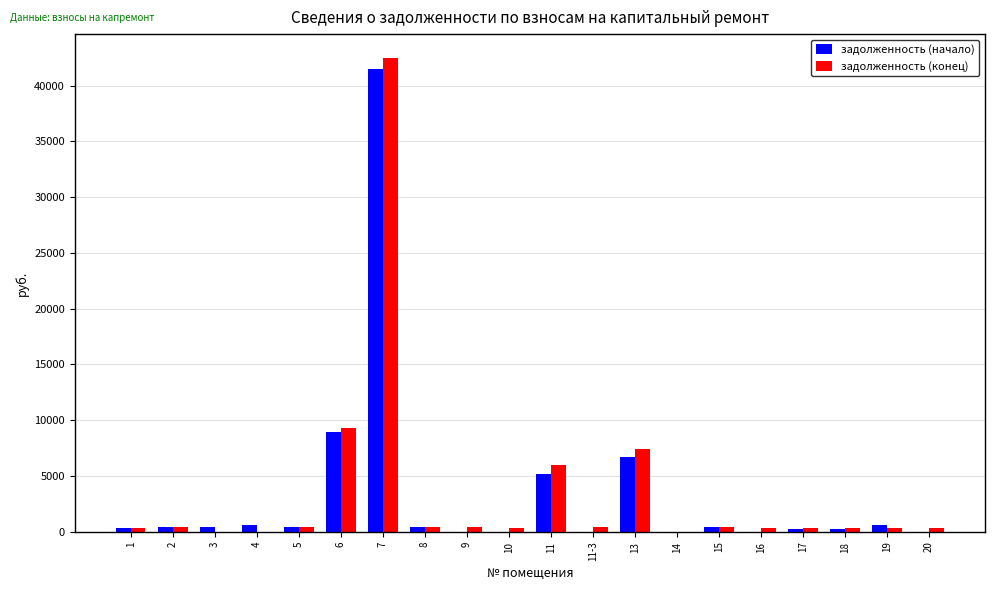

At which category is the sum across all series the highest?

7